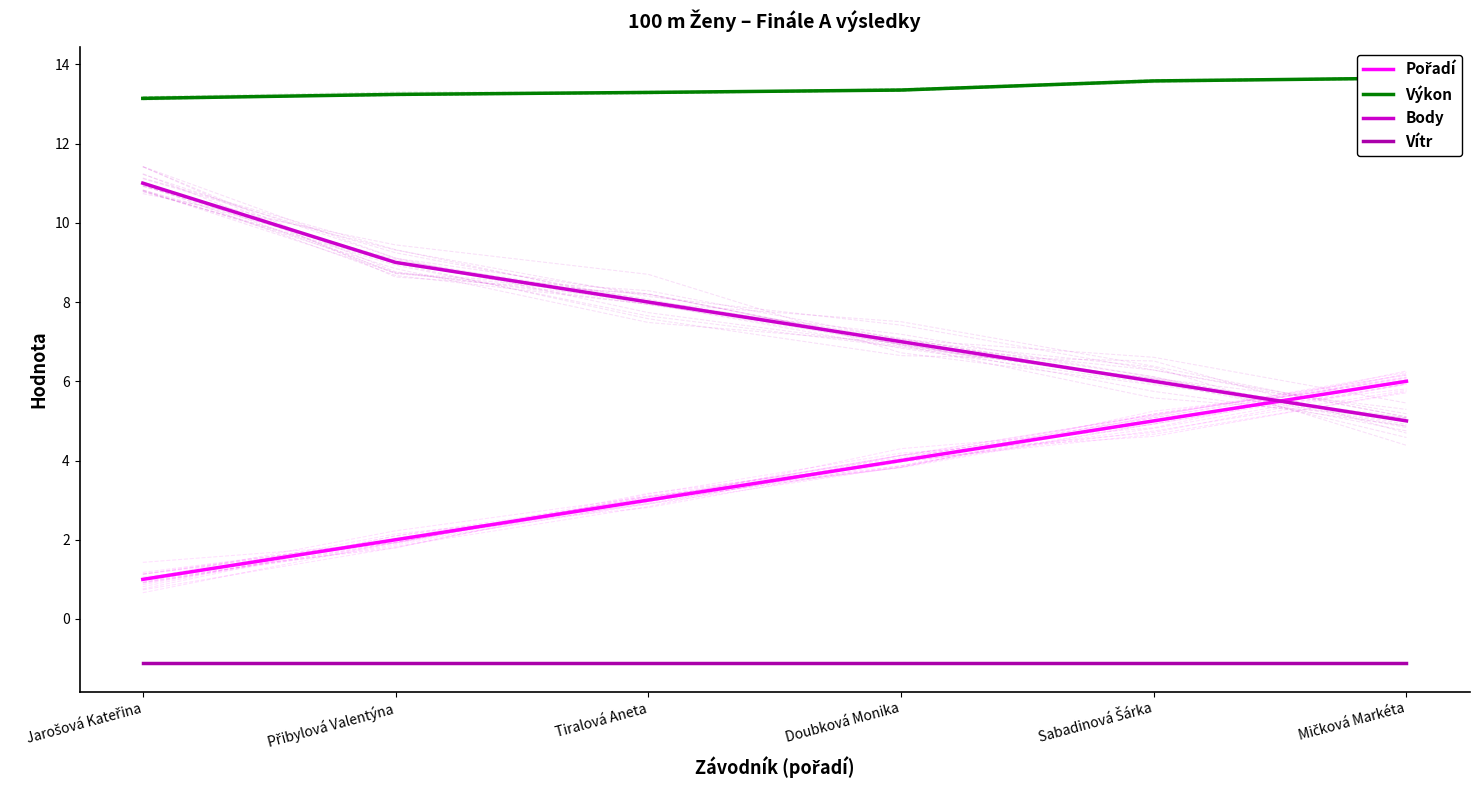

Count the Výkon values in the range 13 to 14.

6